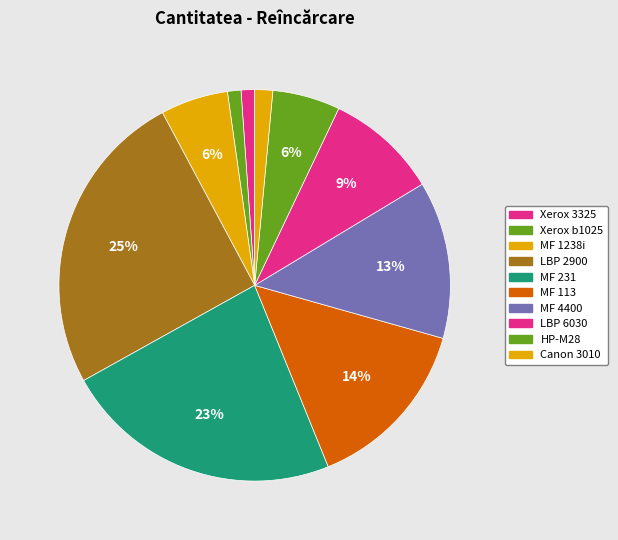

Count the number of slices in the pie.

10